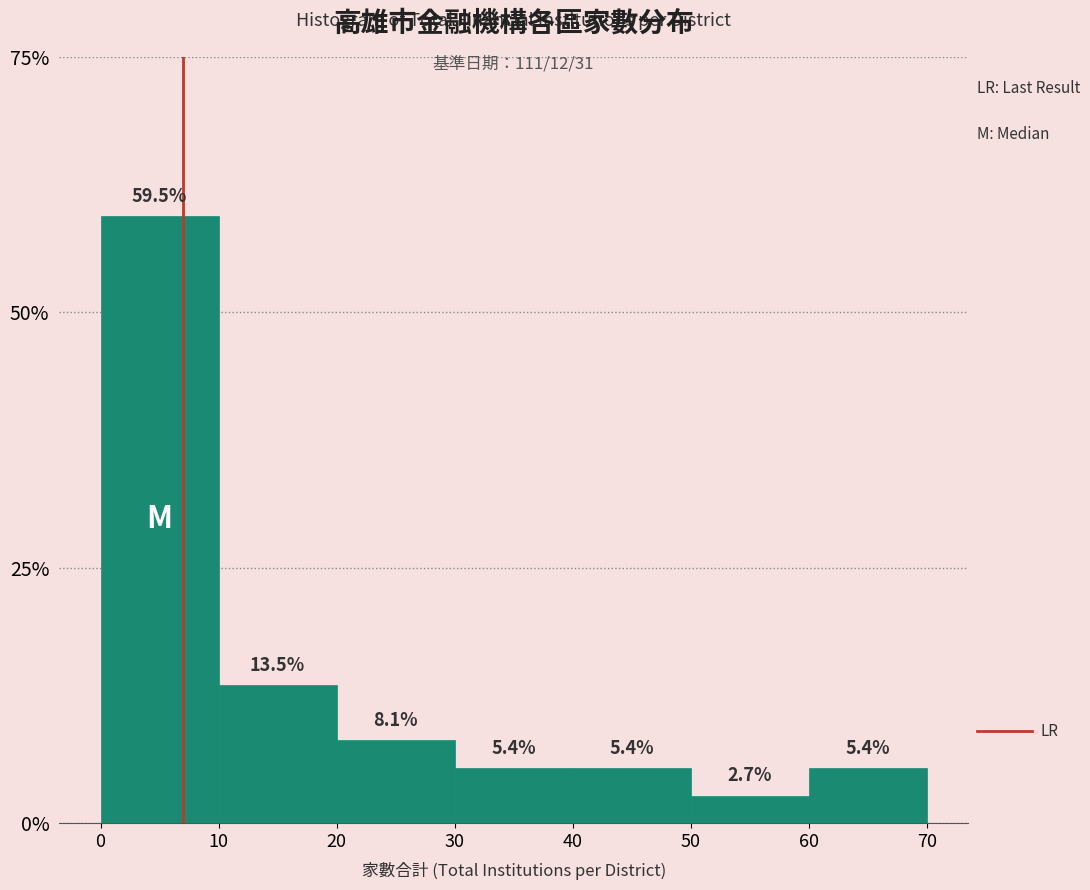

Over which range of the x-axis is the bar tallest?

0 to 10